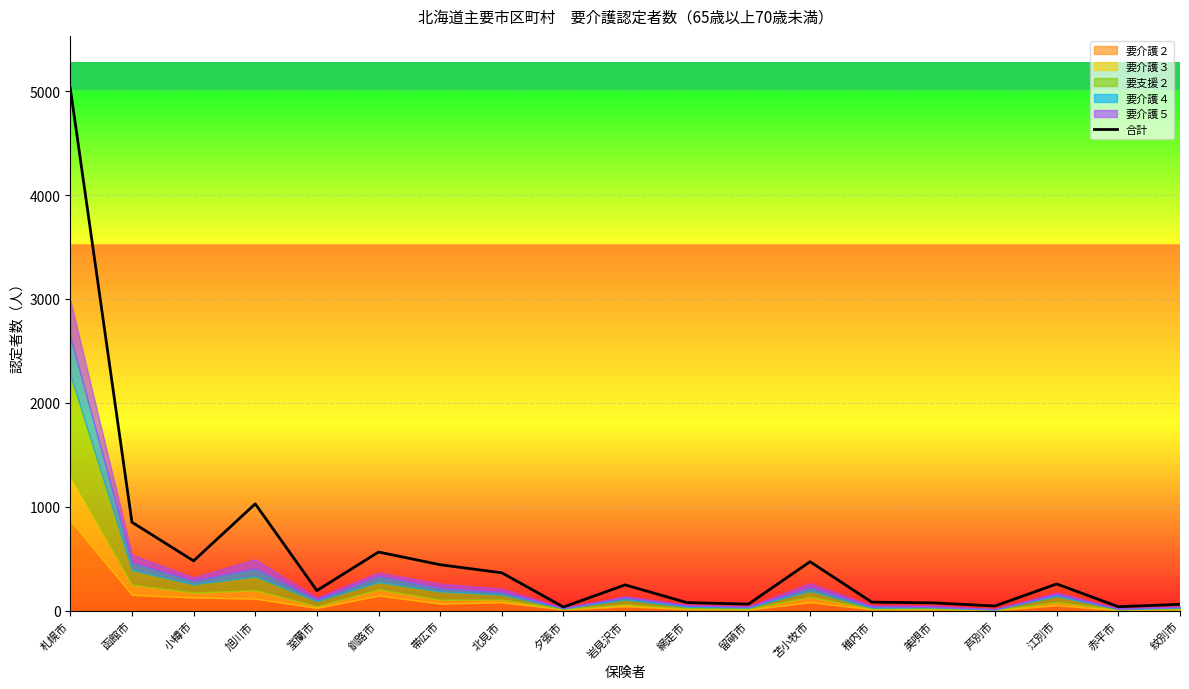

How many points are higher than both their immediate neighbors (excluding endpoints)?

5